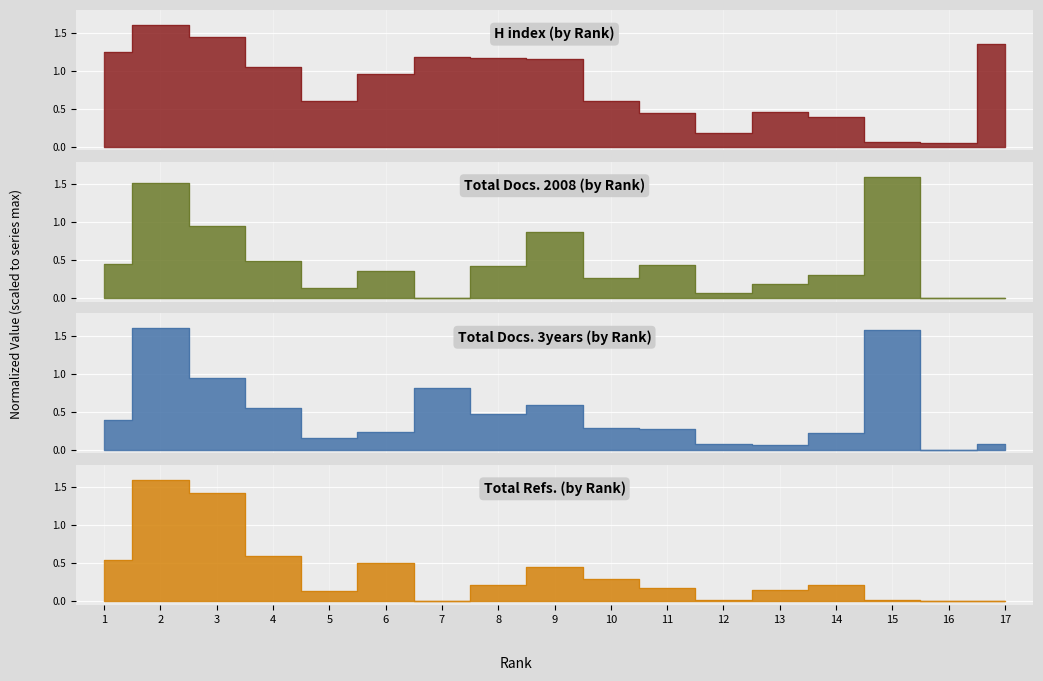

Which series ends up on top after the final intersection of Total Docs. (2008) and H index?

H index